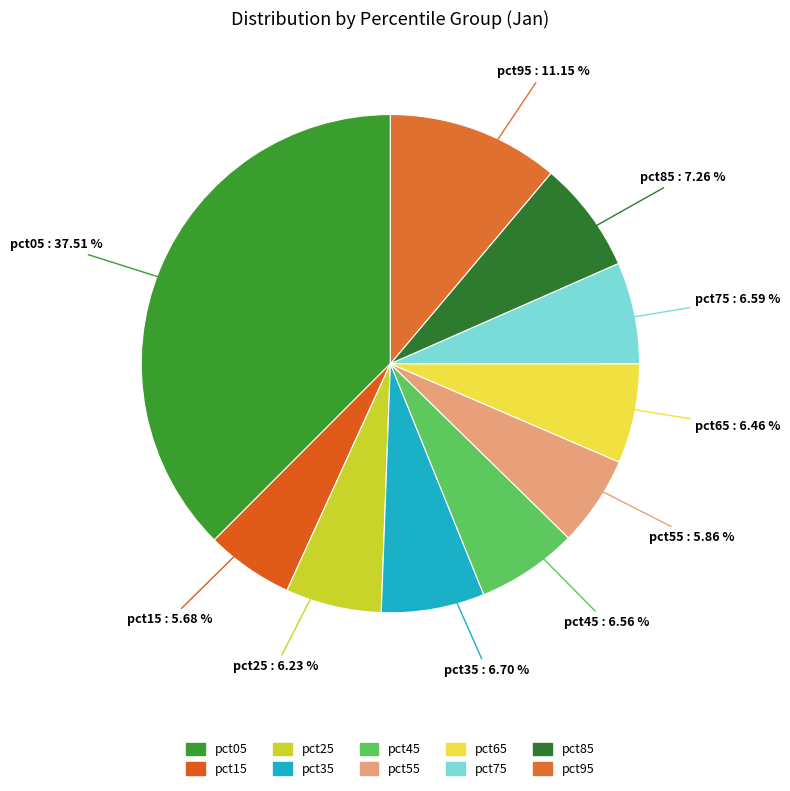

Combined, do pct65 and pct35 account for over 50%?

No